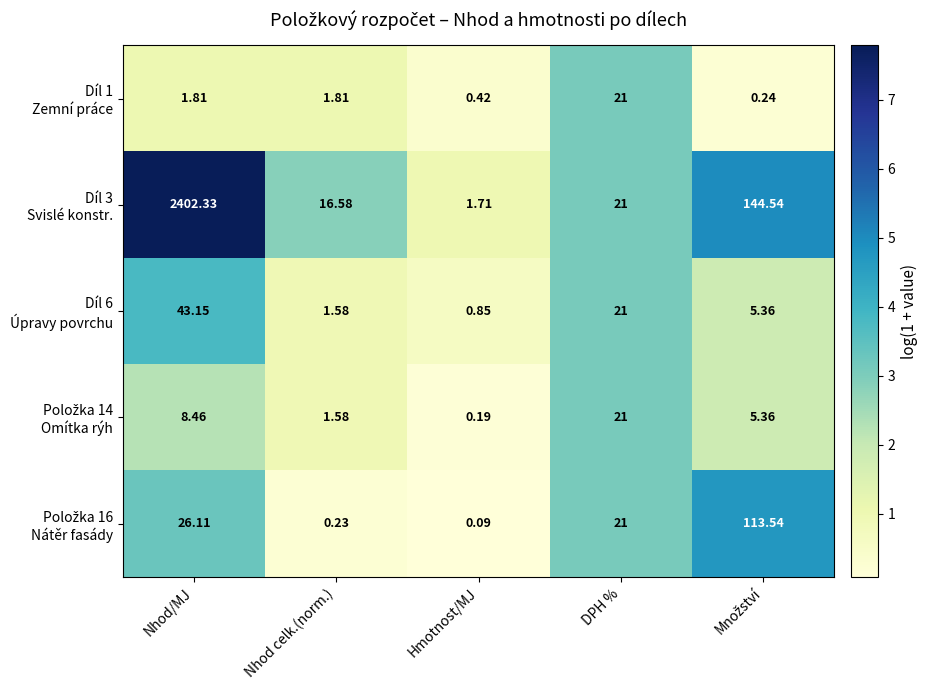

What is the total value across all series at Nhod/MJ?

2481.9